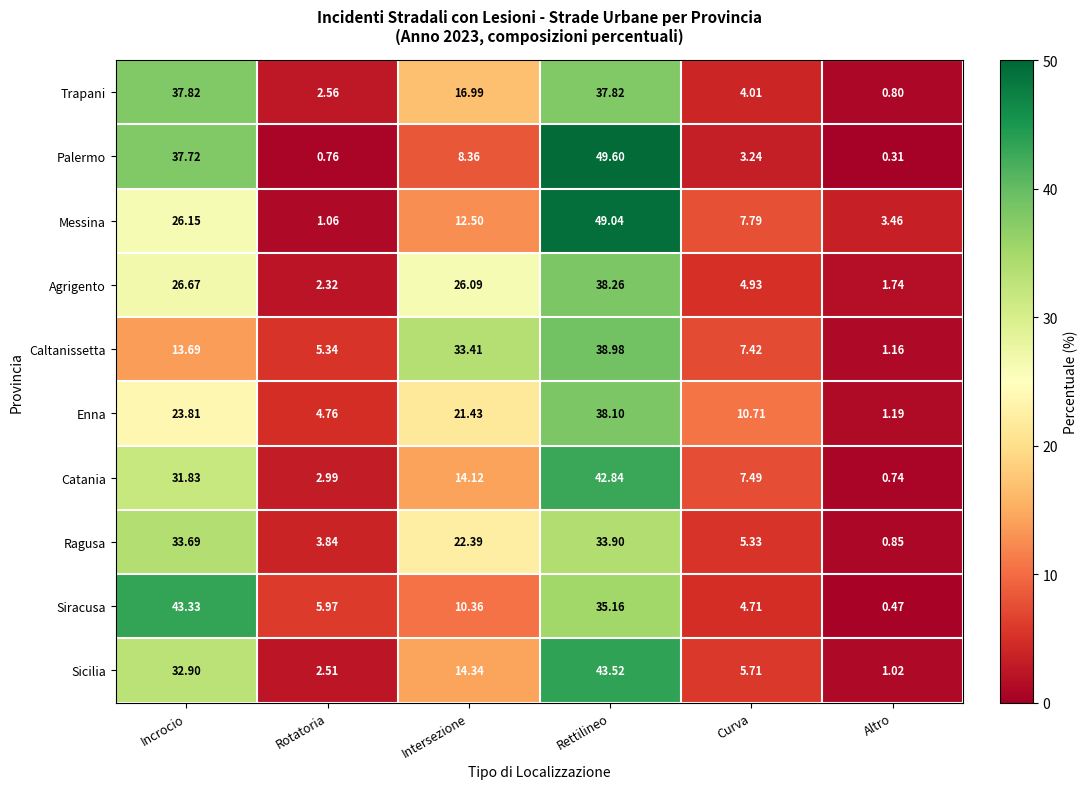

Is the value of Catania at Rettilineo greater than the value of Enna at Intersezione?

Yes